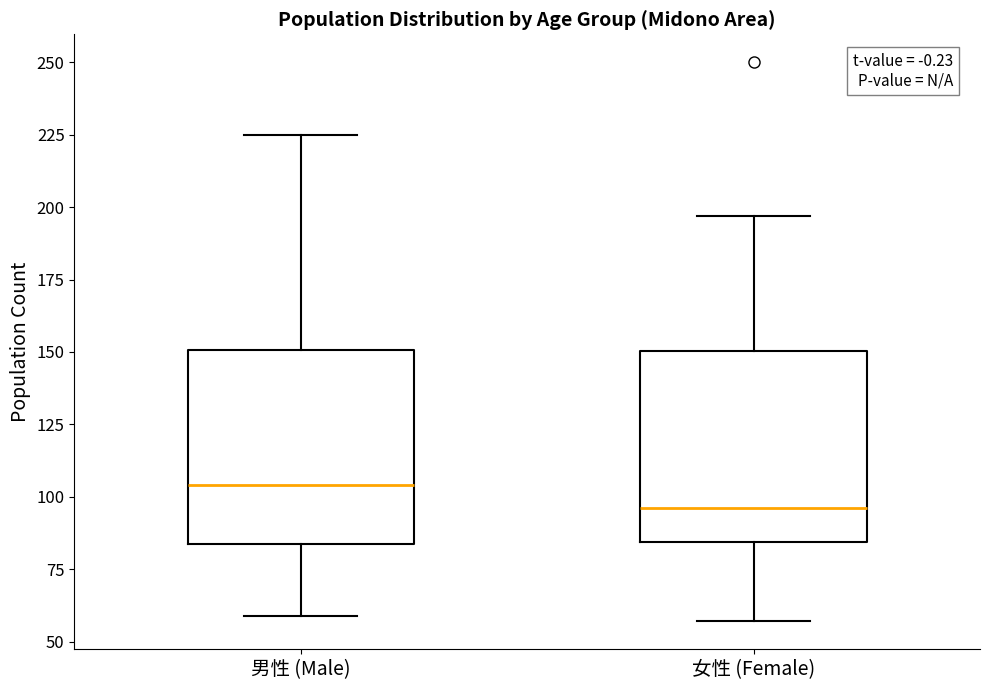

Reading left to right, transcribe this box plot: for each box, give where its median line is, the range the box spans, and where its two whiskers end, as read against the y-axis. The values are not printed on the chart, so give them approximately, as read against the axis.

男性 (Male): median 105, box 85 to 150, whiskers 60 to 225
女性 (Female): median 95, box 85 to 150, whiskers 55 to 195